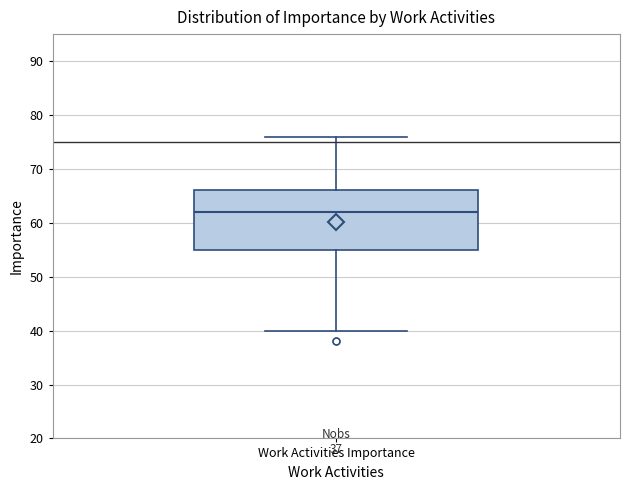

Where does the lower whisker of the box for Work Activities Importance end on the y-axis? The values are not printed on the chart, so give them approximately, as read against the axis.

40